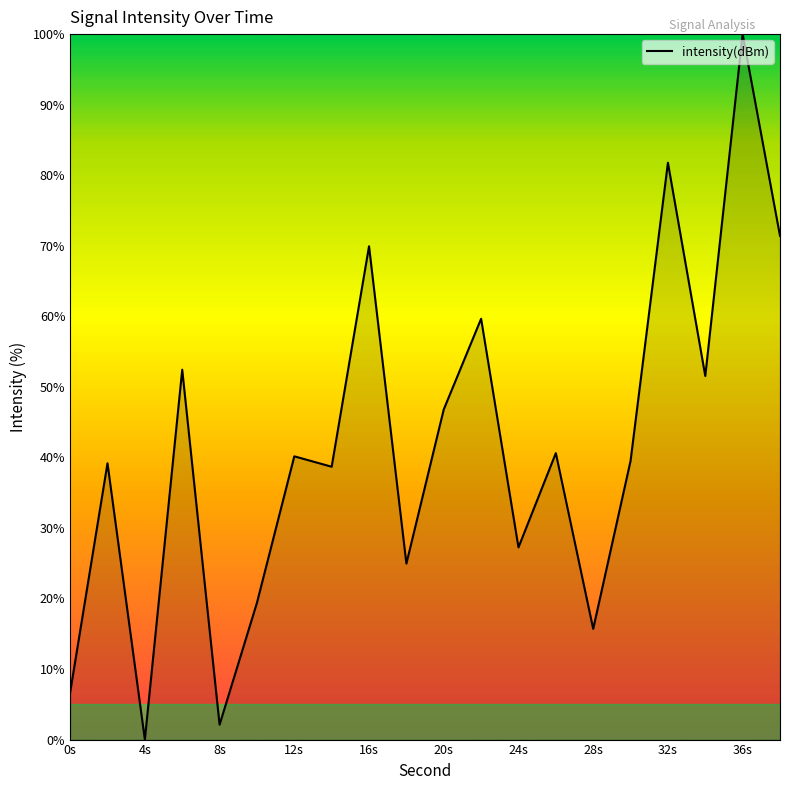

What is the sum of all values?

827.7